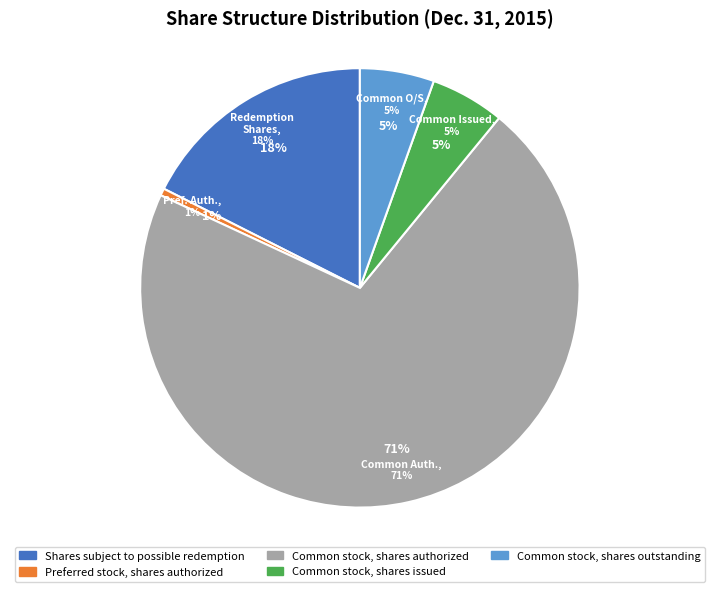

What is the change in value from Shares subject to possible redemption to Common stock, shares outstanding?

-22979294